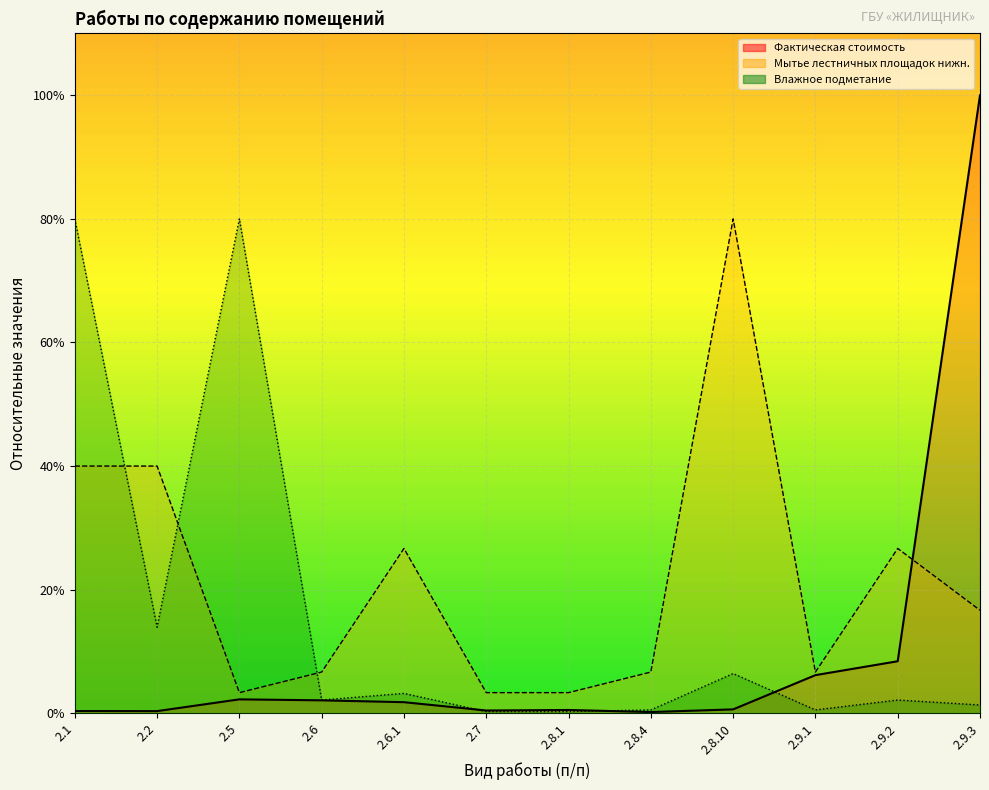

At which category does Влажное подметание лестничных площадок reach its first local peak?

2.5